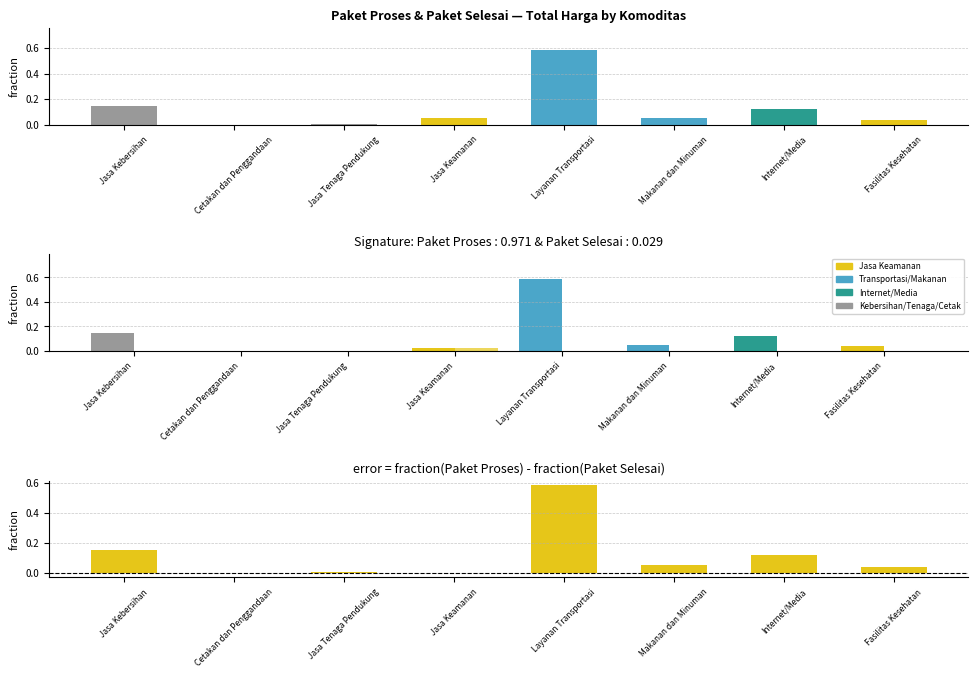

At which category is the sum across all series the highest?

Layanan Transportasi